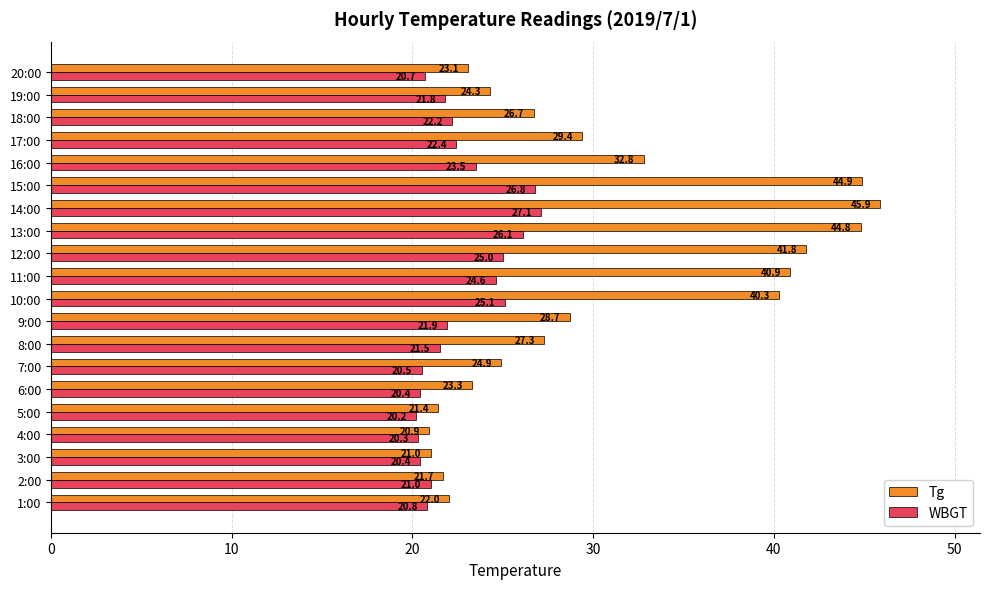

What is the average value of the Tg series?

30.3